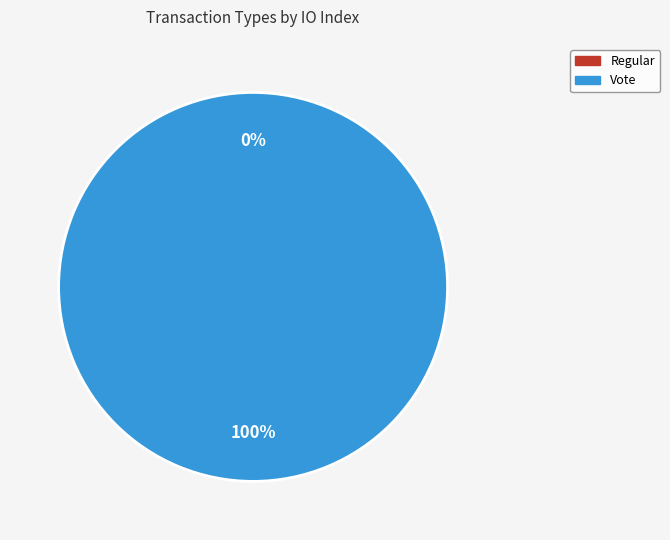

True or false: Vote accounts for 99% of the total.

False